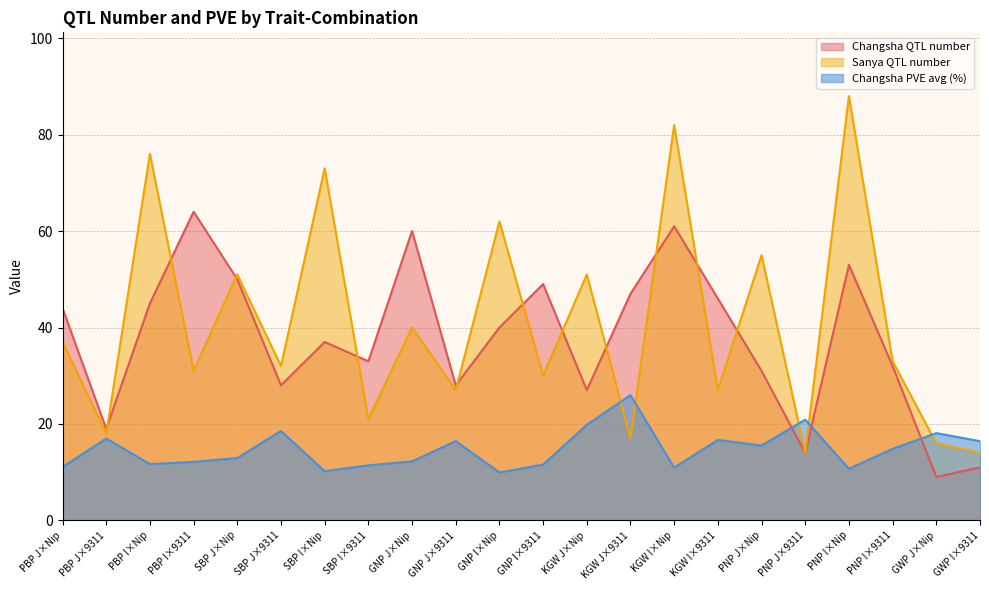

Which category has the lowest value in the Changsha PVE avg series?

GNP I×Nip